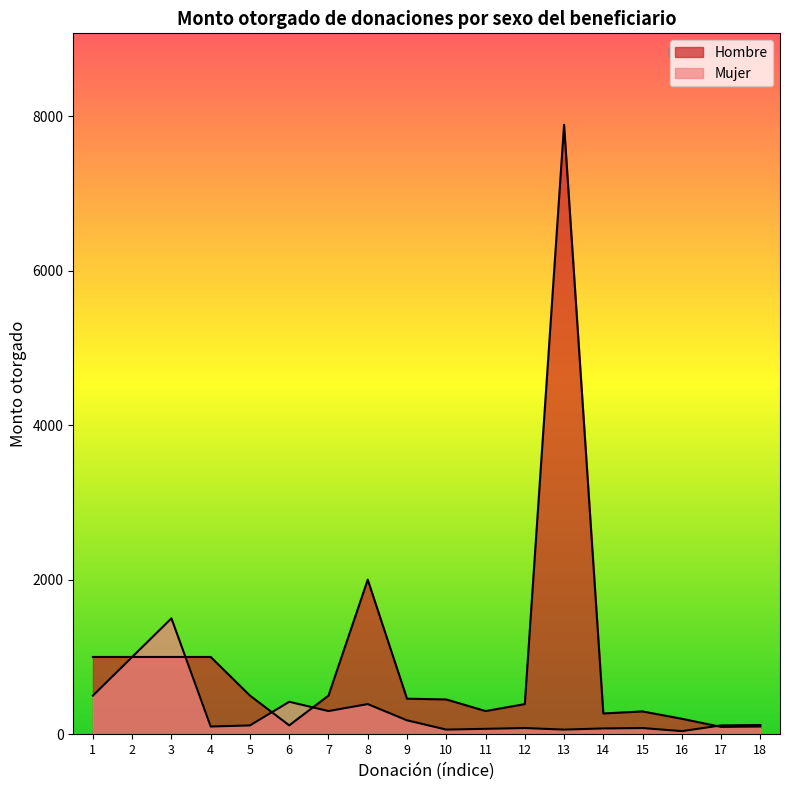

What is the value of the Hombre point at the 8th from the left?

2000.0